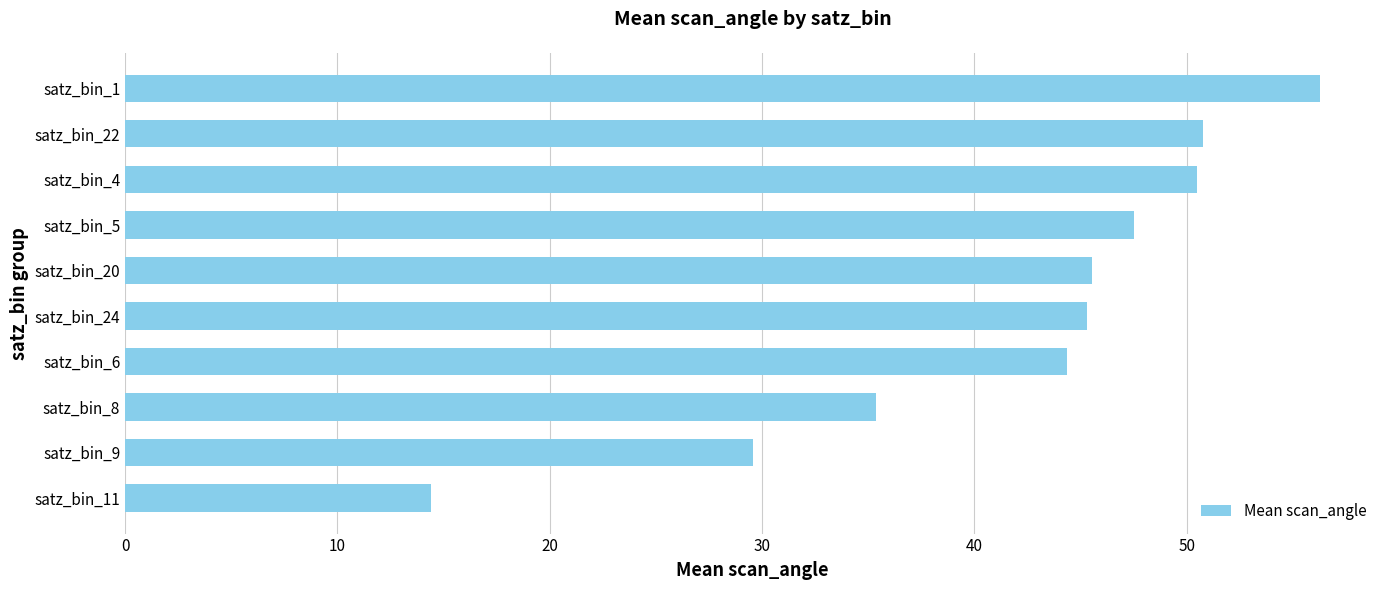

What is the approximate value at satz_bin_5?

47.5